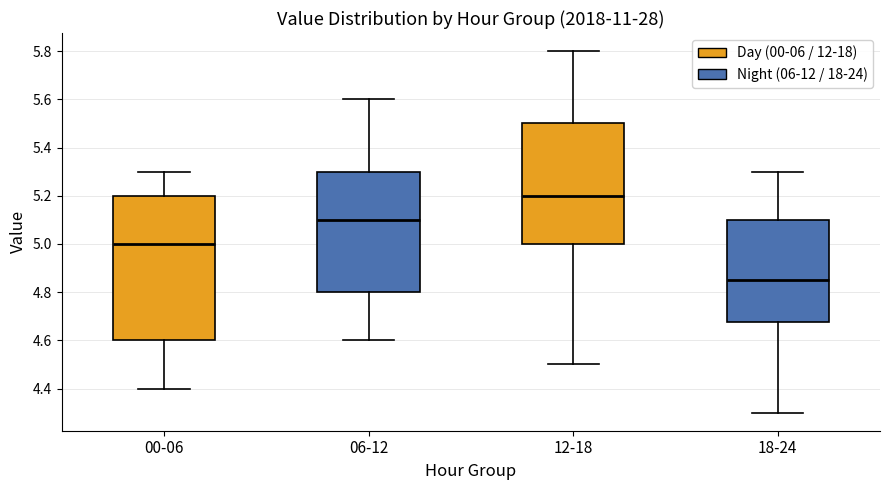

Comparing the boxes themselves (not the whiskers), which one is the tallest?

00-06